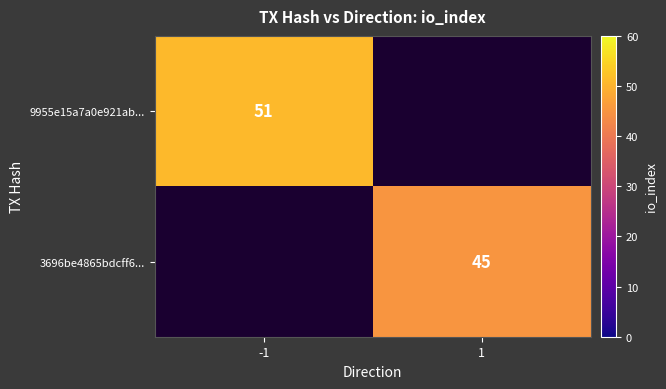

True or false: 3696be4865bdcff6... has a value of 11 at 1.

False